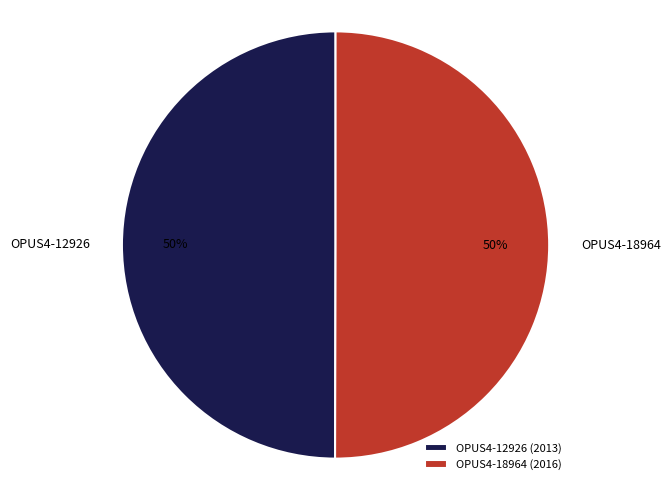

Combined, do OPUS4-12926 and OPUS4-18964 account for over 50%?

Yes